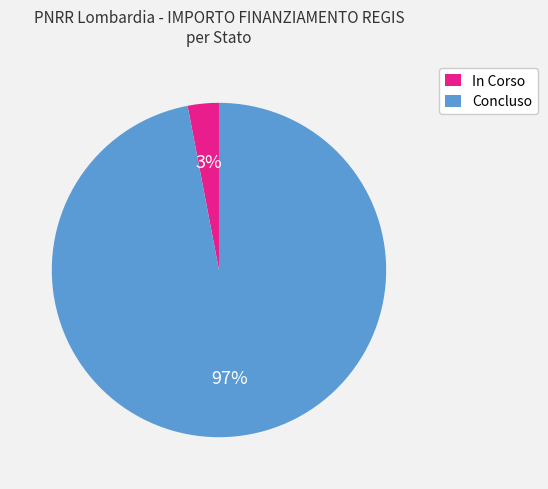

Is there any slice that represents more than half of the pie?

Yes